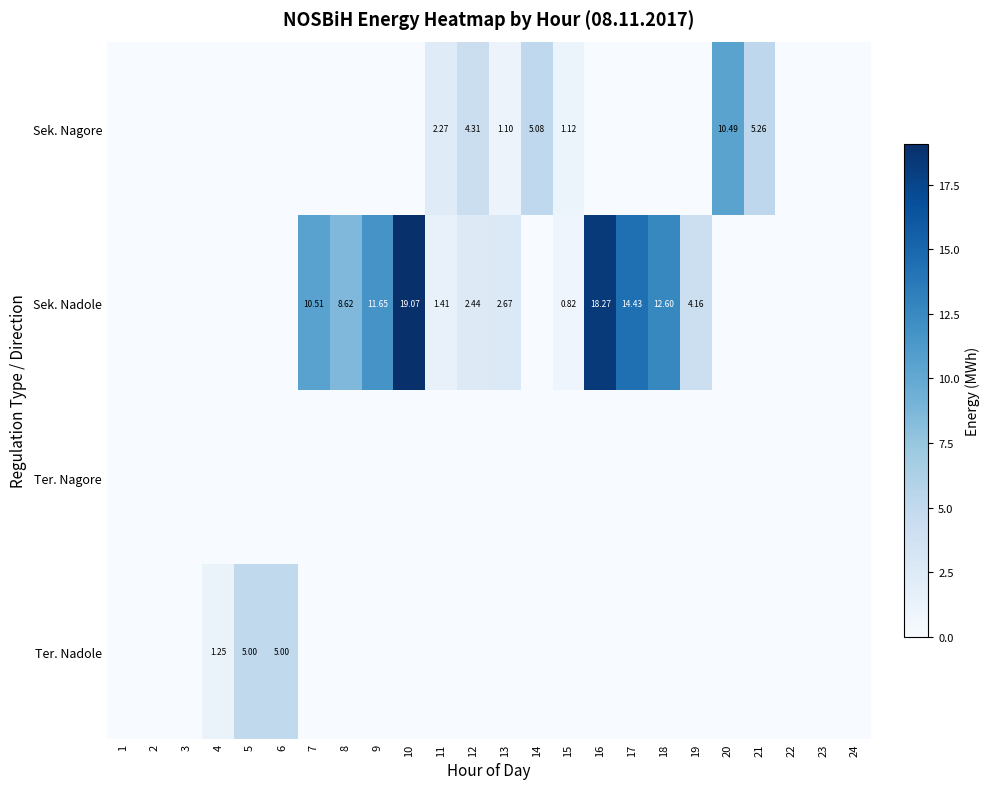

What is the average value of the Sek. Nagore series?

1.2